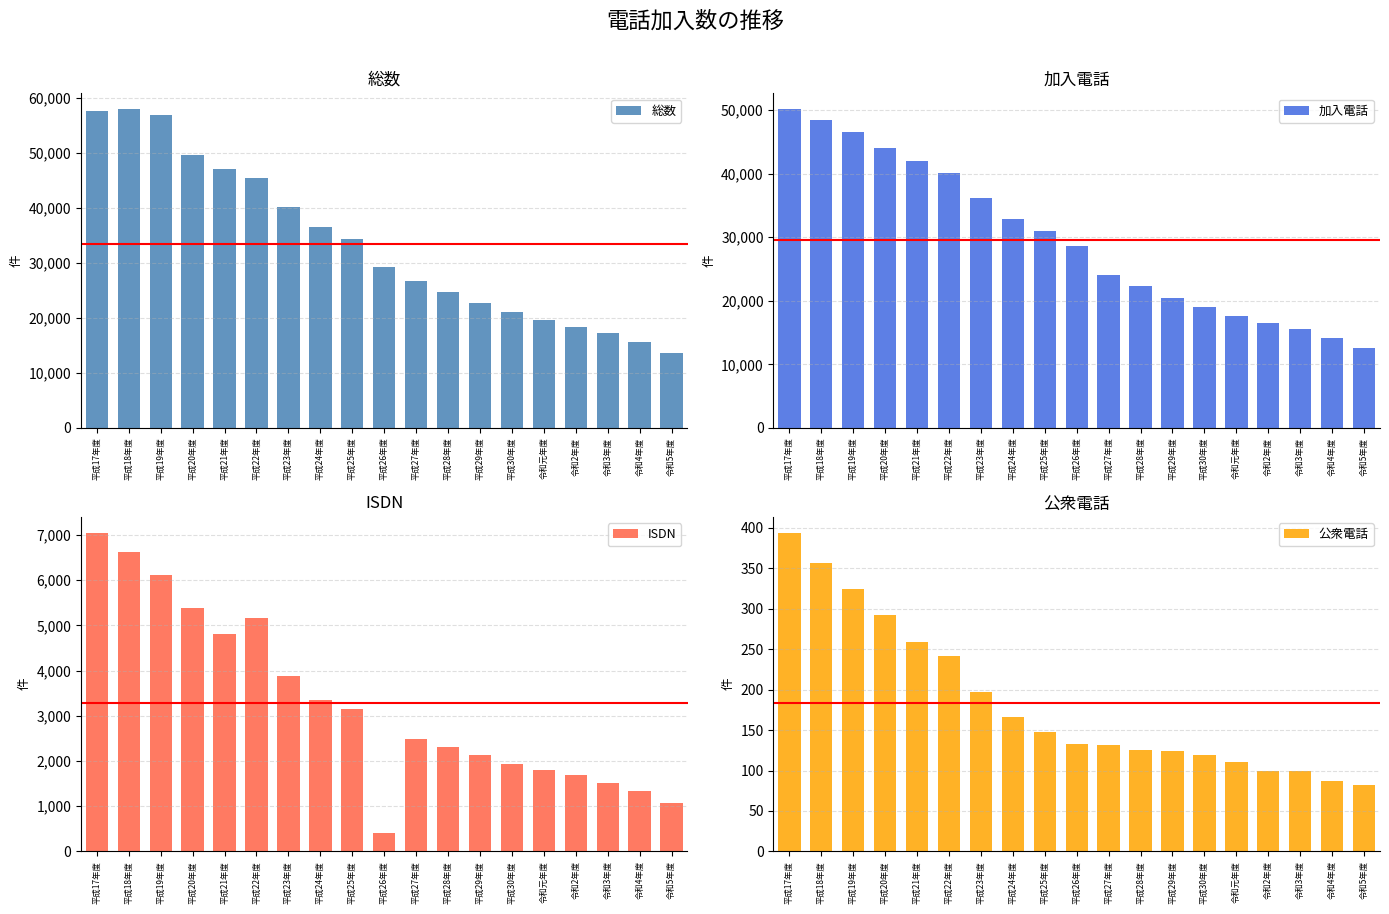

The value of 公衆電話 at 平成20年度 is 452. True or false?

False